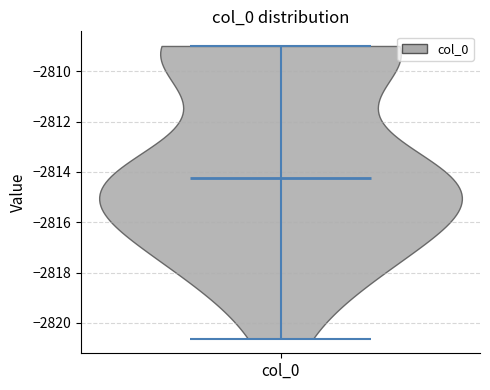

Read this violin plot against the y-axis: where its median line is, and the lowest and highest points the violin reaches. The values are not printed on the chart, so give them approximately, as read against the axis.

median line -2814.2, lowest point -2820.6, highest point -2809.0